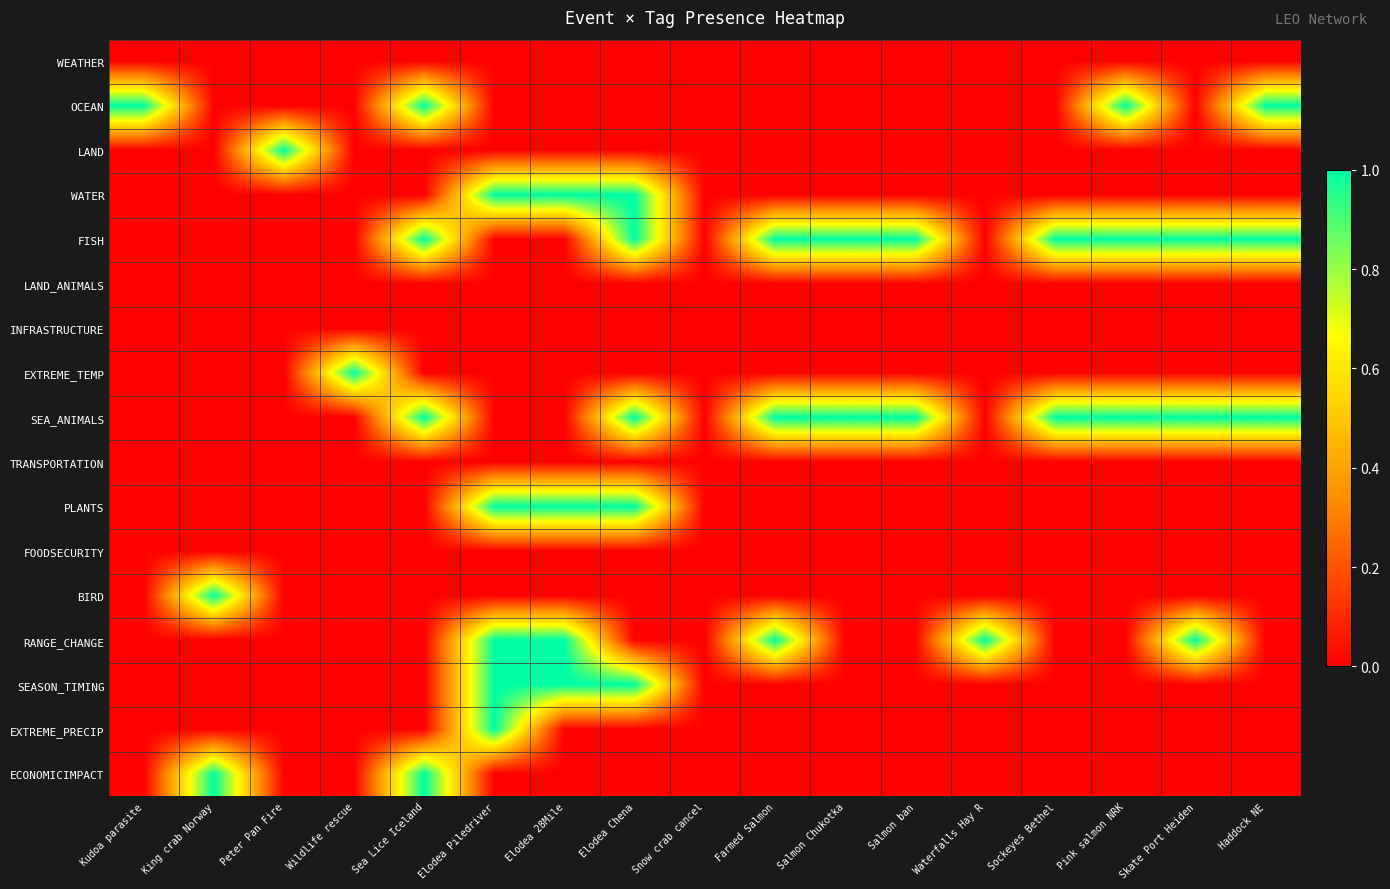

Which series has the largest total across all categories?

FISH